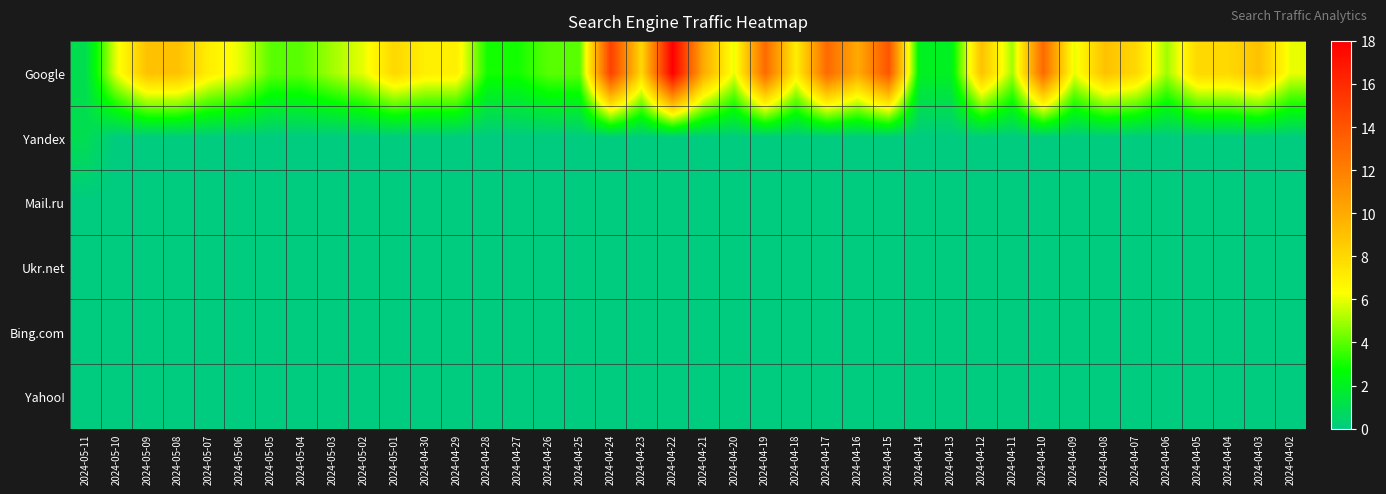

Reading left to right, what are all the values shown in this chart?

Google: 2024-05-11=1	2024-05-10=6	2024-05-09=9	2024-05-08=9	2024-05-07=7	2024-05-06=6	2024-05-05=4	2024-05-04=4	2024-05-03=5	2024-05-02=6	2024-05-01=8	2024-04-30=7	2024-04-29=7	2024-04-28=3	2024-04-27=3	2024-04-26=4	2024-04-25=4	2024-04-24=15	2024-04-23=8	2024-04-22=18	2024-04-21=10	2024-04-20=6	2024-04-19=13	2024-04-18=7	2024-04-17=13	2024-04-16=10	2024-04-15=14	2024-04-14=2	2024-04-13=2	2024-04-12=9	2024-04-11=5	2024-04-10=13	2024-04-09=6	2024-04-08=9	2024-04-07=8	2024-04-06=5	2024-04-05=8	2024-04-04=8	2024-04-03=9	2024-04-02=6
Yandex: 2024-05-11=1	2024-05-10=0	2024-05-09=0	2024-05-08=0	2024-05-07=0	2024-05-06=0	2024-05-05=0	2024-05-04=0	2024-05-03=0	2024-05-02=0	2024-05-01=0	2024-04-30=0	2024-04-29=0	2024-04-28=0	2024-04-27=0	2024-04-26=0	2024-04-25=0	2024-04-24=0	2024-04-23=0	2024-04-22=0	2024-04-21=0	2024-04-20=0	2024-04-19=0	2024-04-18=0	2024-04-17=0	2024-04-16=0	2024-04-15=0	2024-04-14=0	2024-04-13=0	2024-04-12=0	2024-04-11=0	2024-04-10=0	2024-04-09=0	2024-04-08=0	2024-04-07=0	2024-04-06=0	2024-04-05=0	2024-04-04=0	2024-04-03=0	2024-04-02=0
Mail.ru: 2024-05-11=0	2024-05-10=0	2024-05-09=0	2024-05-08=0	2024-05-07=0	2024-05-06=0	2024-05-05=0	2024-05-04=0	2024-05-03=0	2024-05-02=0	2024-05-01=0	2024-04-30=0	2024-04-29=0	2024-04-28=0	2024-04-27=0	2024-04-26=0	2024-04-25=0	2024-04-24=0	2024-04-23=0	2024-04-22=0	2024-04-21=0	2024-04-20=0	2024-04-19=0	2024-04-18=0	2024-04-17=0	2024-04-16=0	2024-04-15=0	2024-04-14=0	2024-04-13=0	2024-04-12=0	2024-04-11=0	2024-04-10=0	2024-04-09=0	2024-04-08=0	2024-04-07=0	2024-04-06=0	2024-04-05=0	2024-04-04=0	2024-04-03=0	2024-04-02=0
Ukr.net: 2024-05-11=0	2024-05-10=0	2024-05-09=0	2024-05-08=0	2024-05-07=0	2024-05-06=0	2024-05-05=0	2024-05-04=0	2024-05-03=0	2024-05-02=0	2024-05-01=0	2024-04-30=0	2024-04-29=0	2024-04-28=0	2024-04-27=0	2024-04-26=0	2024-04-25=0	2024-04-24=0	2024-04-23=0	2024-04-22=0	2024-04-21=0	2024-04-20=0	2024-04-19=0	2024-04-18=0	2024-04-17=0	2024-04-16=0	2024-04-15=0	2024-04-14=0	2024-04-13=0	2024-04-12=0	2024-04-11=0	2024-04-10=0	2024-04-09=0	2024-04-08=0	2024-04-07=0	2024-04-06=0	2024-04-05=0	2024-04-04=0	2024-04-03=0	2024-04-02=0
Bing.com: 2024-05-11=0	2024-05-10=0	2024-05-09=0	2024-05-08=0	2024-05-07=0	2024-05-06=0	2024-05-05=0	2024-05-04=0	2024-05-03=0	2024-05-02=0	2024-05-01=0	2024-04-30=0	2024-04-29=0	2024-04-28=0	2024-04-27=0	2024-04-26=0	2024-04-25=0	2024-04-24=0	2024-04-23=0	2024-04-22=0	2024-04-21=0	2024-04-20=0	2024-04-19=0	2024-04-18=0	2024-04-17=0	2024-04-16=0	2024-04-15=0	2024-04-14=0	2024-04-13=0	2024-04-12=0	2024-04-11=0	2024-04-10=0	2024-04-09=0	2024-04-08=0	2024-04-07=0	2024-04-06=0	2024-04-05=0	2024-04-04=0	2024-04-03=0	2024-04-02=0
Yahoo!: 2024-05-11=0	2024-05-10=0	2024-05-09=0	2024-05-08=0	2024-05-07=0	2024-05-06=0	2024-05-05=0	2024-05-04=0	2024-05-03=0	2024-05-02=0	2024-05-01=0	2024-04-30=0	2024-04-29=0	2024-04-28=0	2024-04-27=0	2024-04-26=0	2024-04-25=0	2024-04-24=0	2024-04-23=0	2024-04-22=0	2024-04-21=0	2024-04-20=0	2024-04-19=0	2024-04-18=0	2024-04-17=0	2024-04-16=0	2024-04-15=0	2024-04-14=0	2024-04-13=0	2024-04-12=0	2024-04-11=0	2024-04-10=0	2024-04-09=0	2024-04-08=0	2024-04-07=0	2024-04-06=0	2024-04-05=0	2024-04-04=0	2024-04-03=0	2024-04-02=0